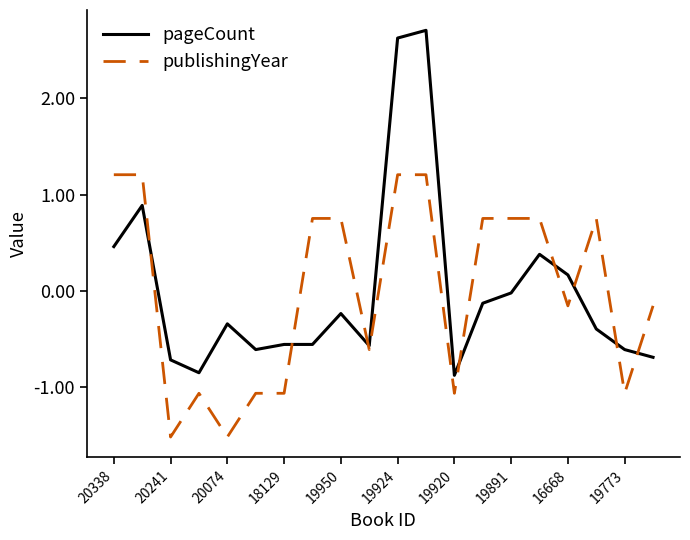

How many distinct data groups are displayed?

2